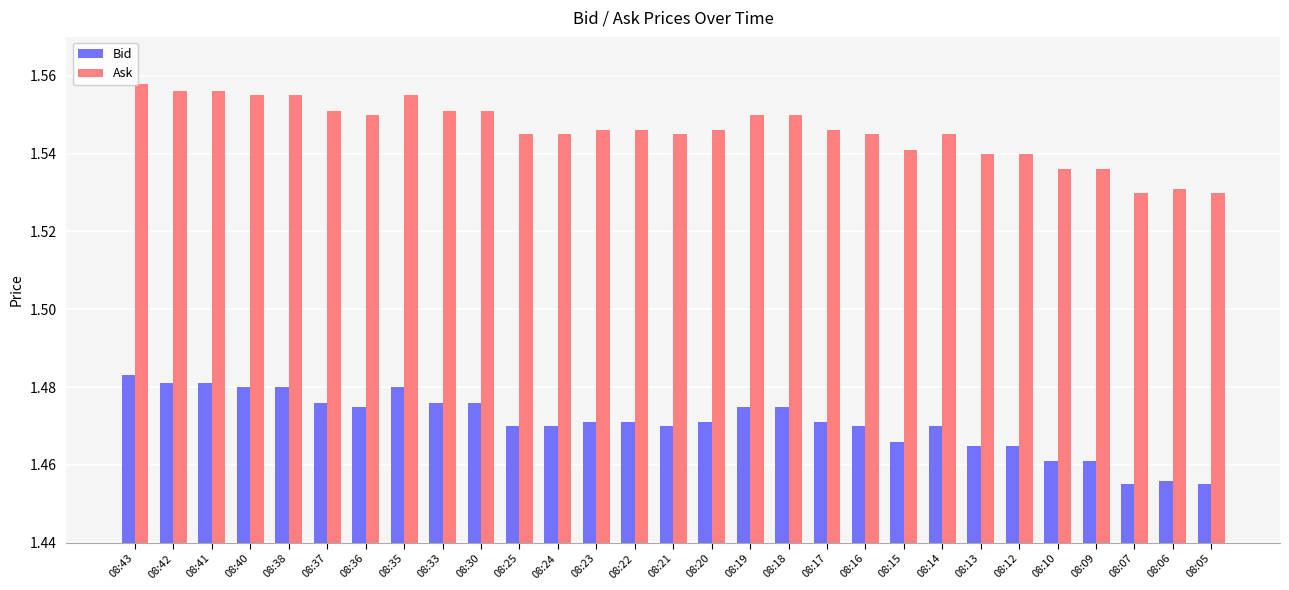

How many groups of bars are there?

29